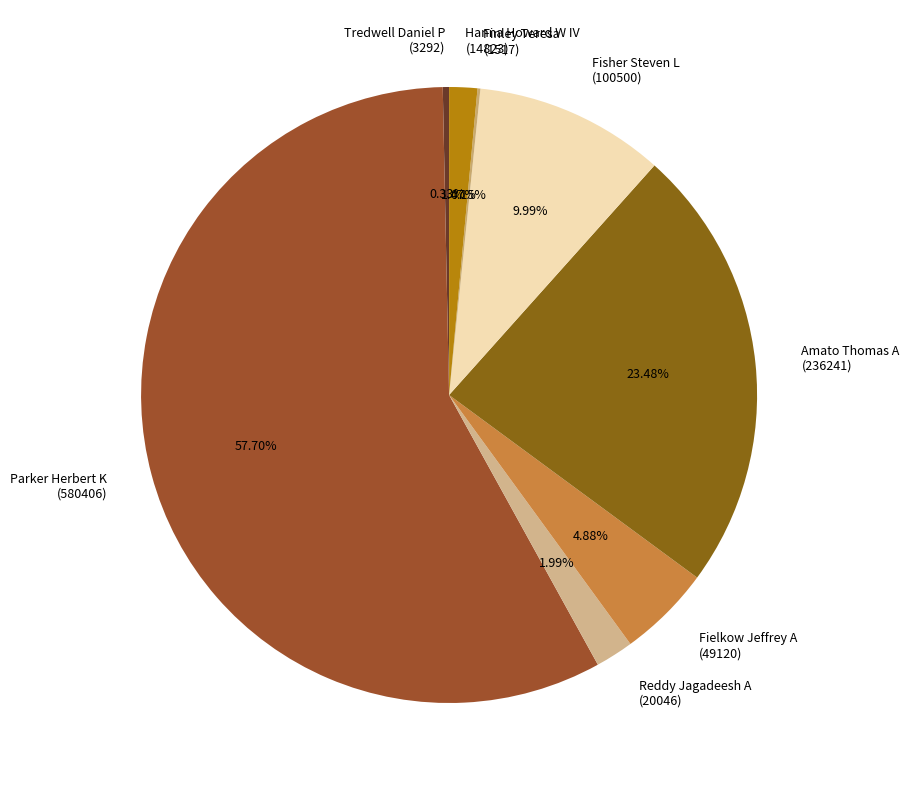

Which slice represents more than half of the pie?

Parker Herbert K (580406)